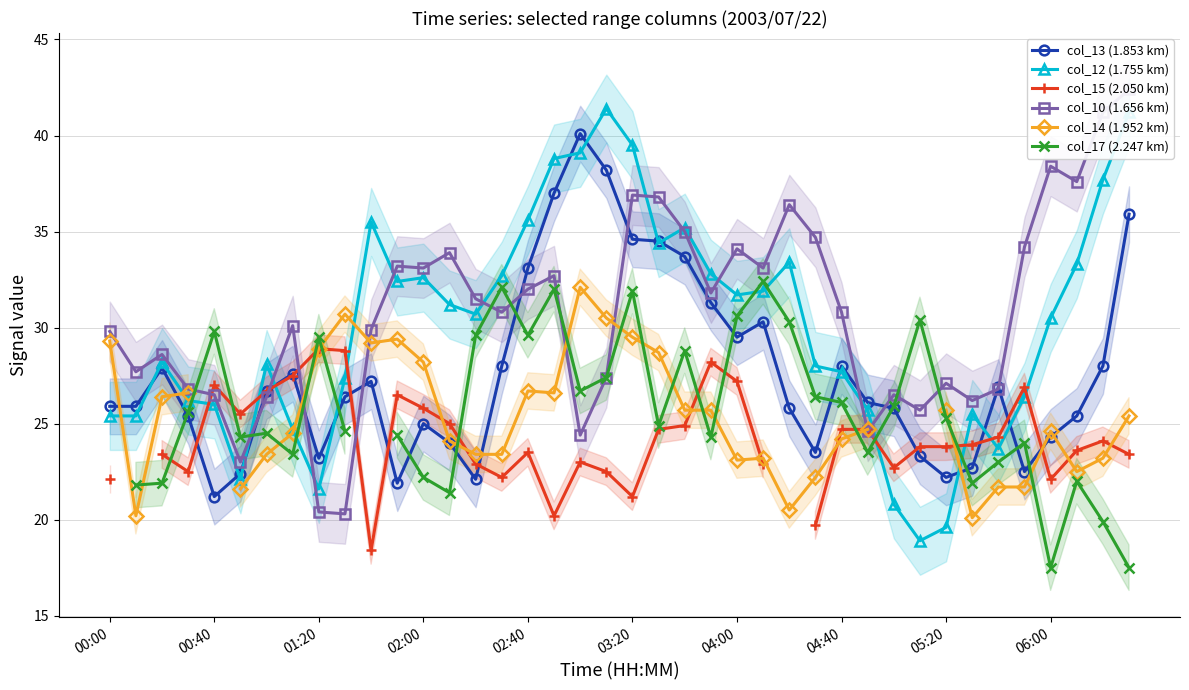

How many lines are shown in the chart?

6